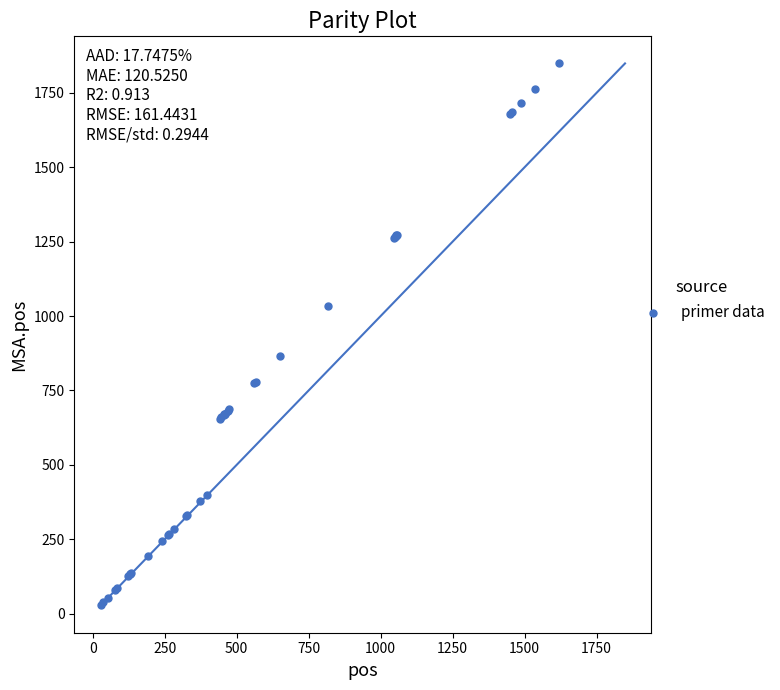

What Y value in the scatter plot is closest to 938?

866